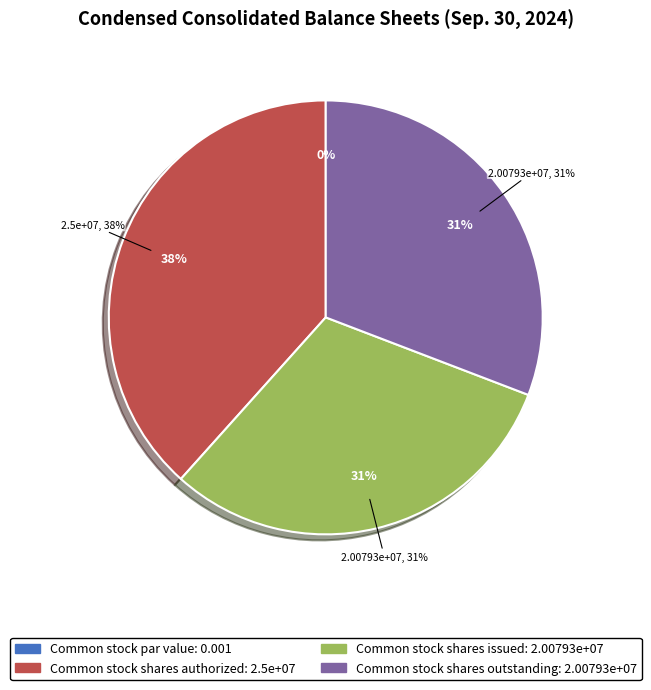

Combined, what portion of the pie is Common stock par value and Common stock shares issued?

30.8%